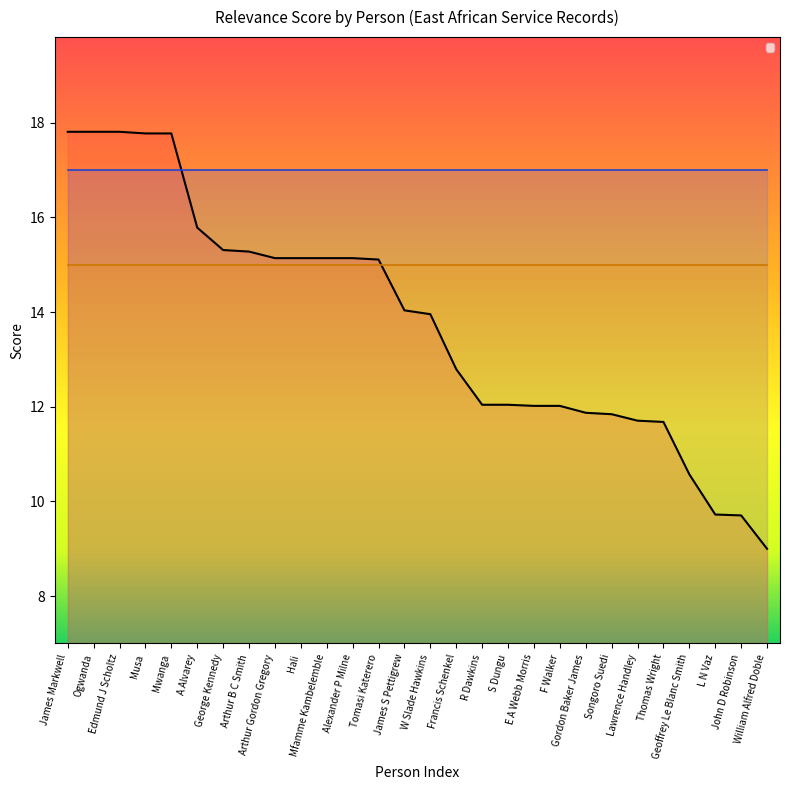

What is the difference between the values at Songoro Suedi and L N Vaz?

2.1